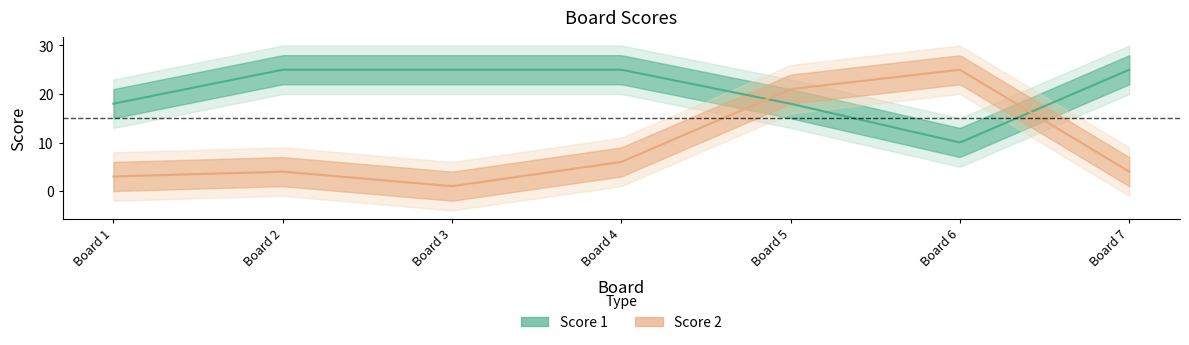

How many times do Score 1 and Score 2 cross each other?

2